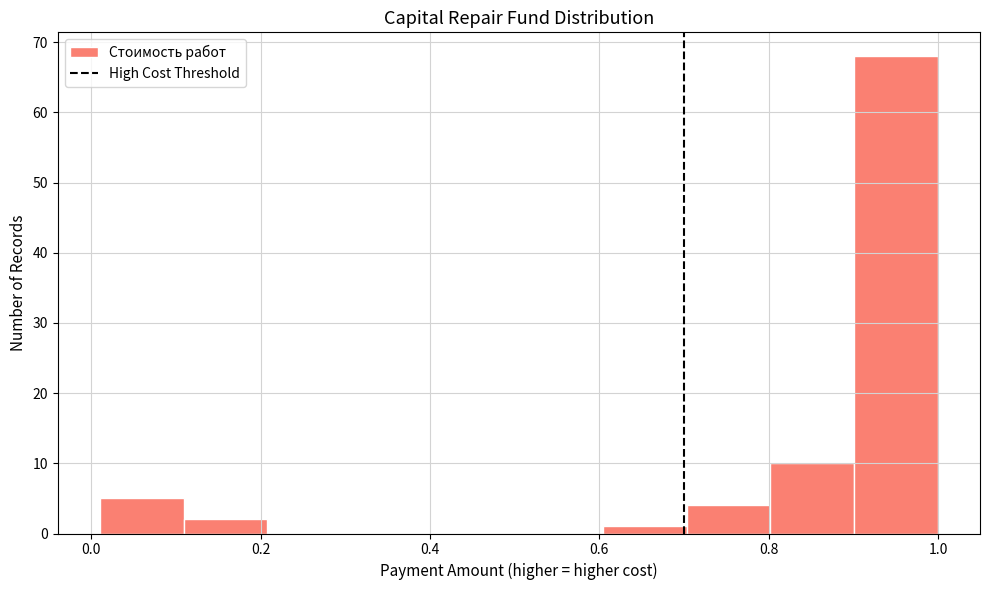

Reading left to right, list every bar in this chart as the range it spans on the x-axis followed by its height. Neither the bar edges nor the heights are printed on the chart, so give them approximately, as read against the axes.

0.02 to 0.10: 5
0.10 to 0.20: 2
0.20 to 0.30: 0
0.30 to 0.40: 0
0.40 to 0.50: 0
0.50 to 0.60: 0
0.60 to 0.70: 1
0.70 to 0.80: 4
0.80 to 0.90: 10
0.90 to 1.00: 68